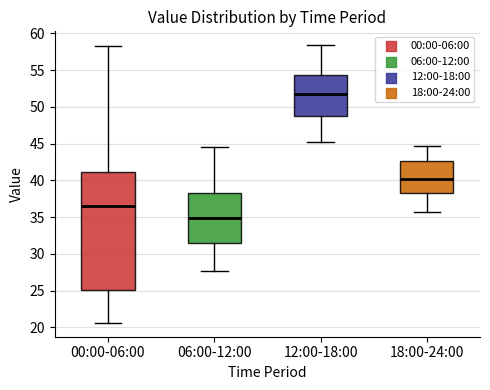

Which box's median line is the highest?

12:00-18:00